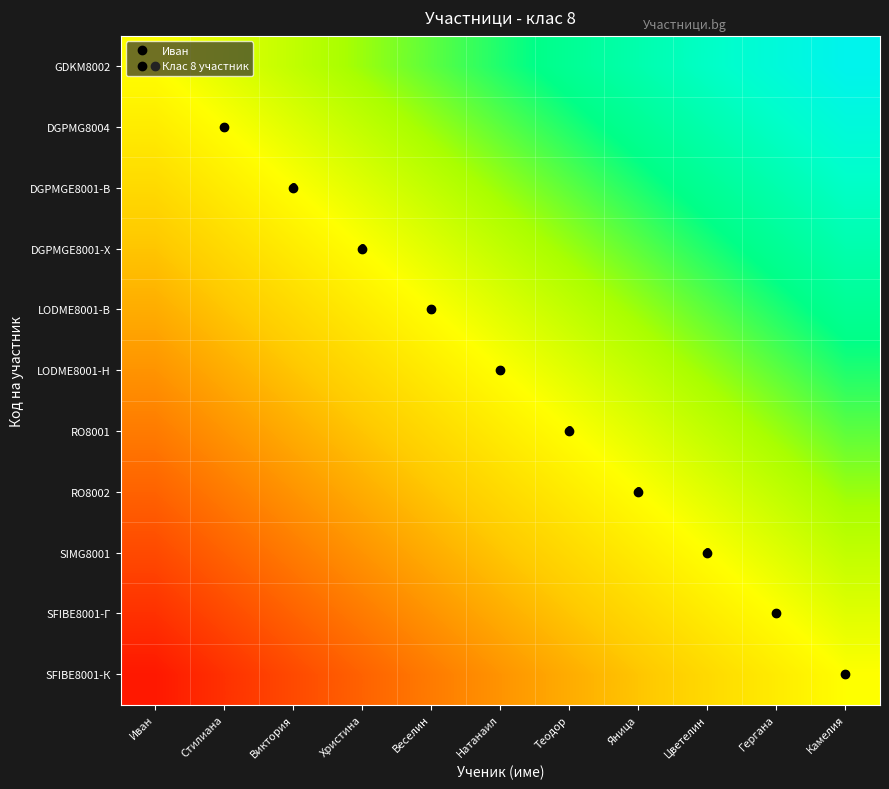

How many categories are shown in the chart?

11